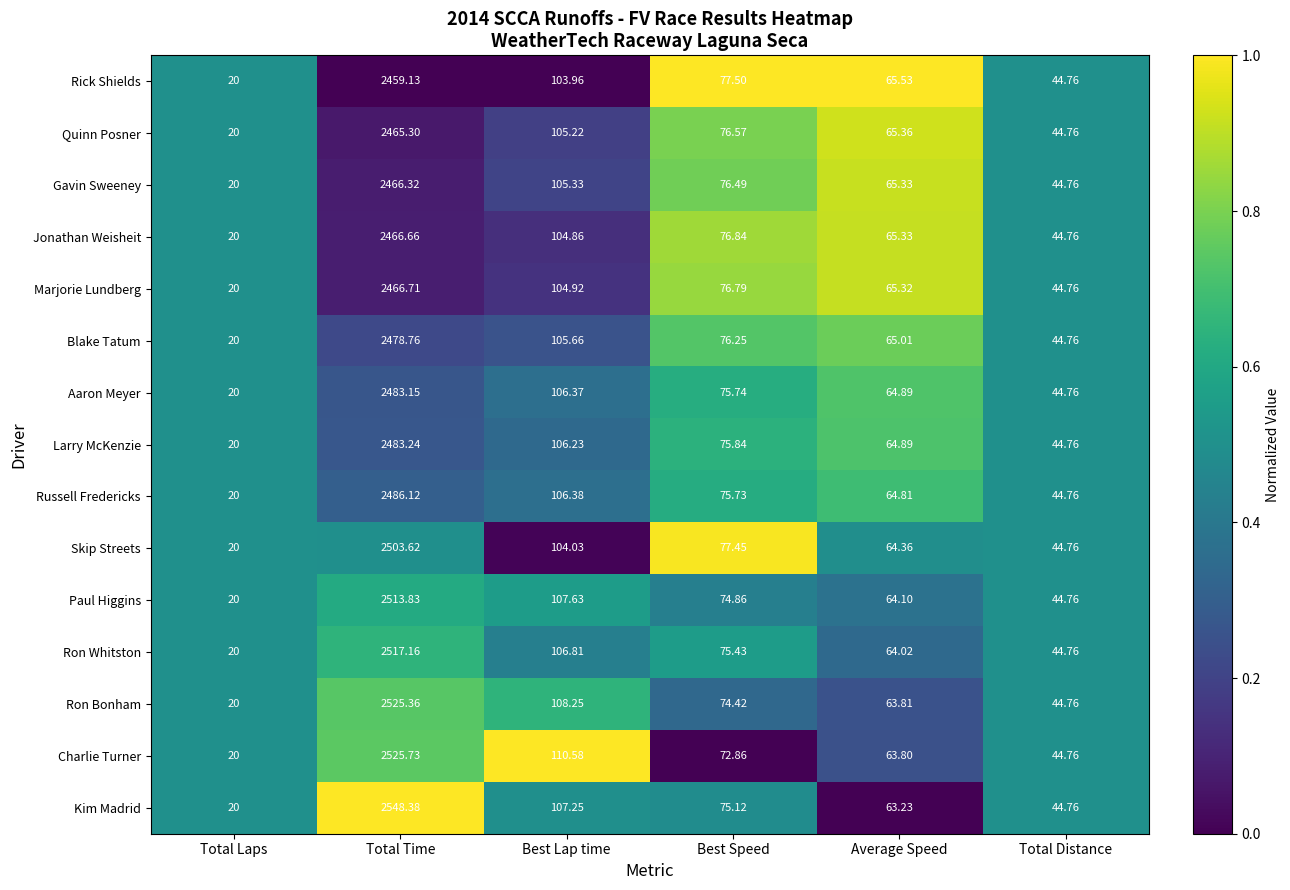

At which category is the sum across all series the highest?

Total Time